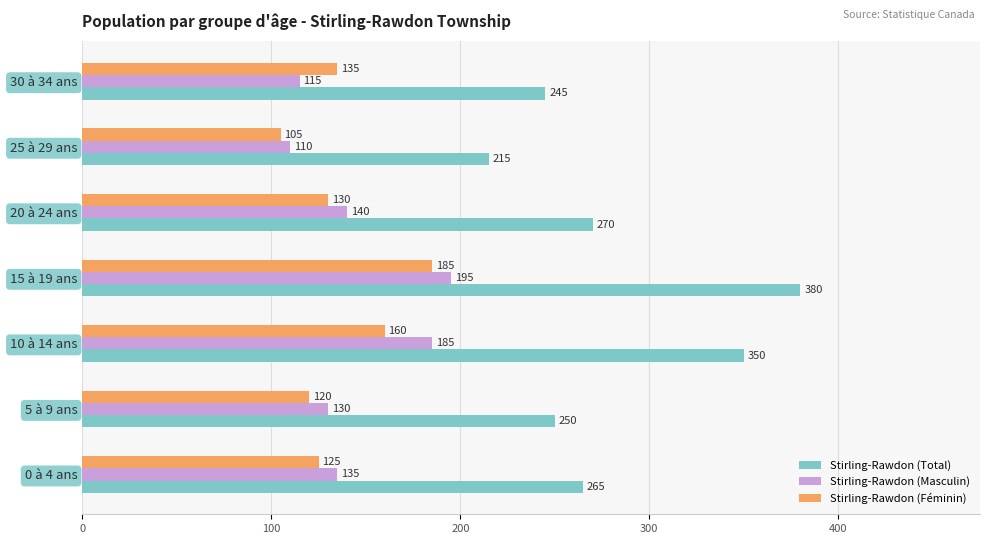

What is the maximum value for Stirling-Rawdon (Féminin)?

185